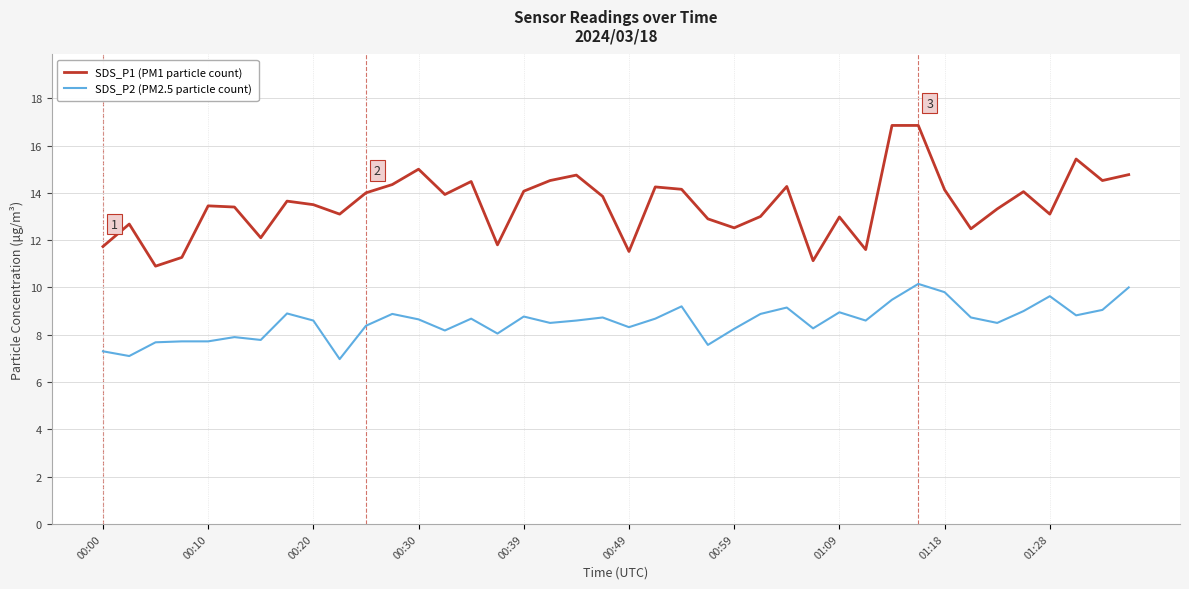

What is the difference between the maximum and second lowest values in the SDS_P1 (PM1 particle count) series?

5.7